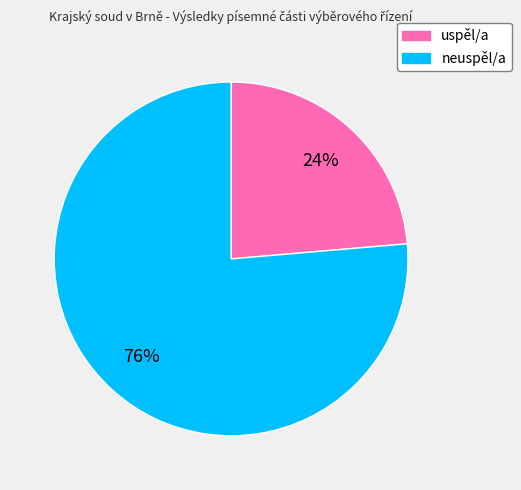

Rank the categories by value from lowest to highest.

uspěl/a, neuspěl/a